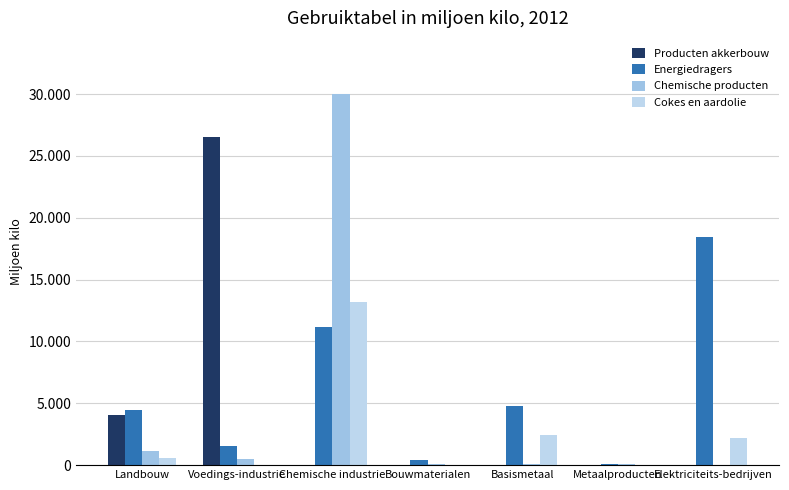

What is the average value of the Producten akkerbouw series?

4372